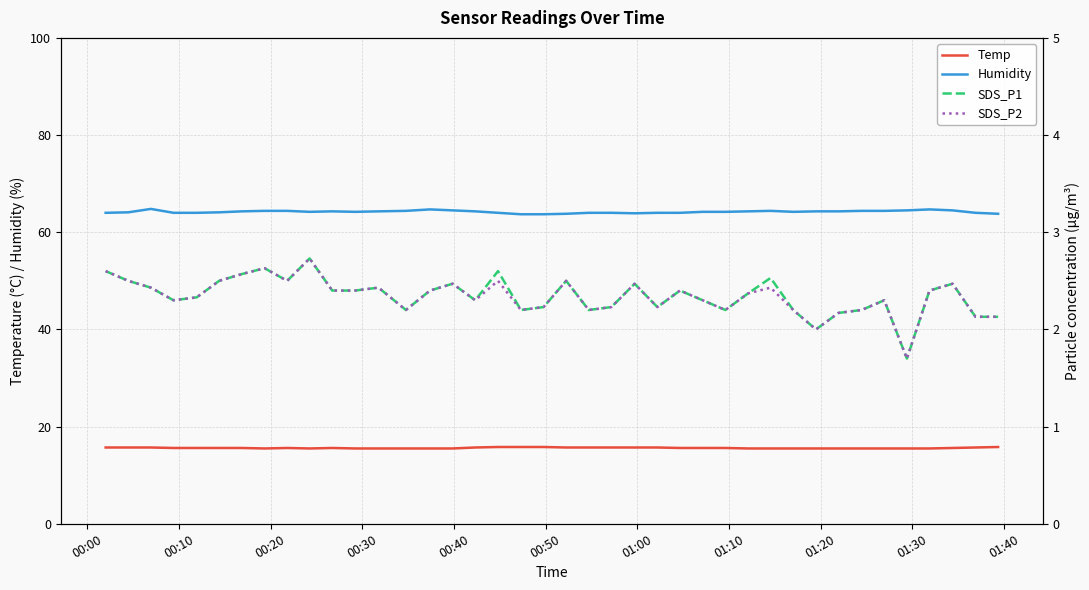

True or false: Temp and Humidity cross at least once.

False